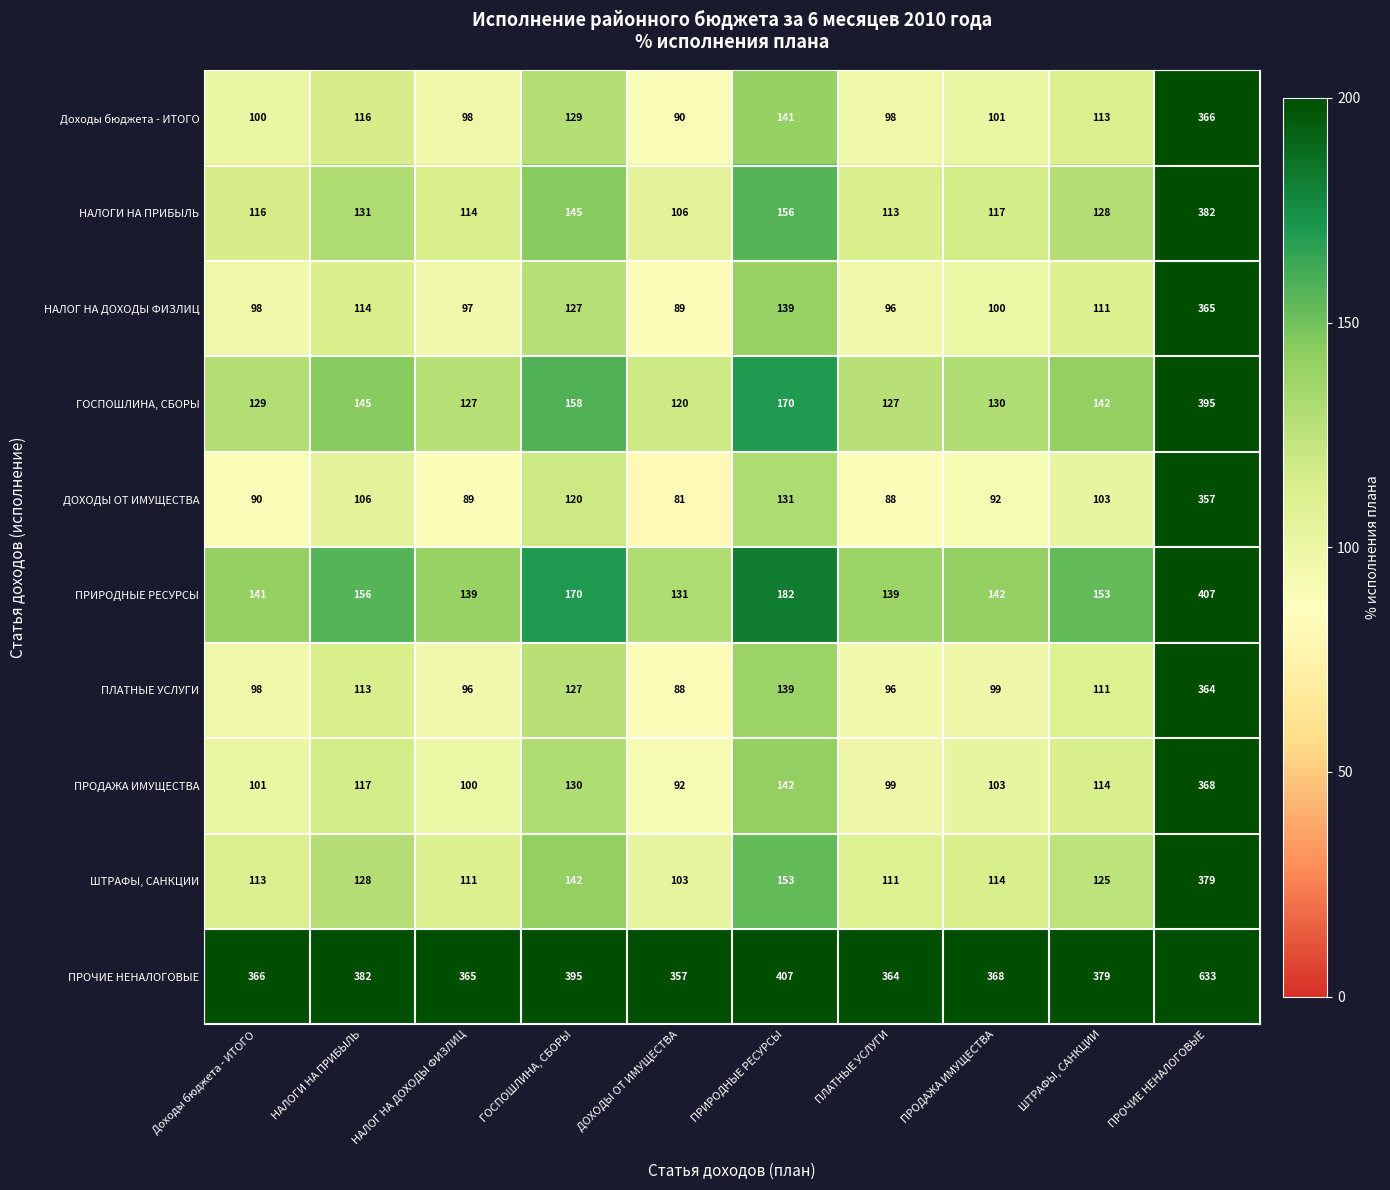

Where is ШТРАФЫ, САНКЦИИ nearest to the value 241?

ПРИРОДНЫЕ РЕСУРСЫ